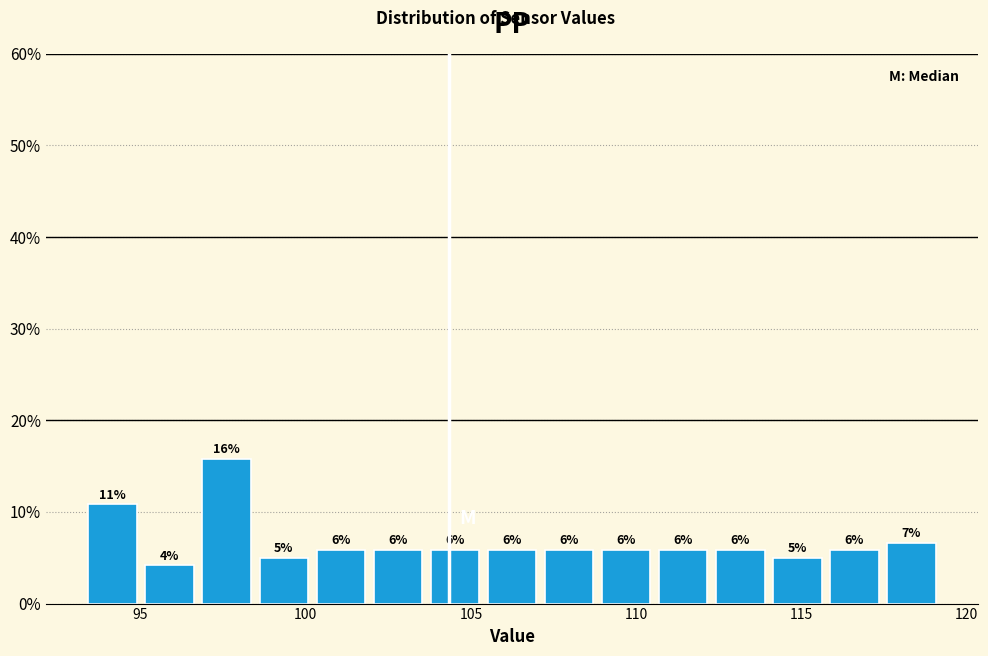

Around what value on the x-axis is the tallest bar? Give the approximate position of its centre, as read against the axis.

97.5